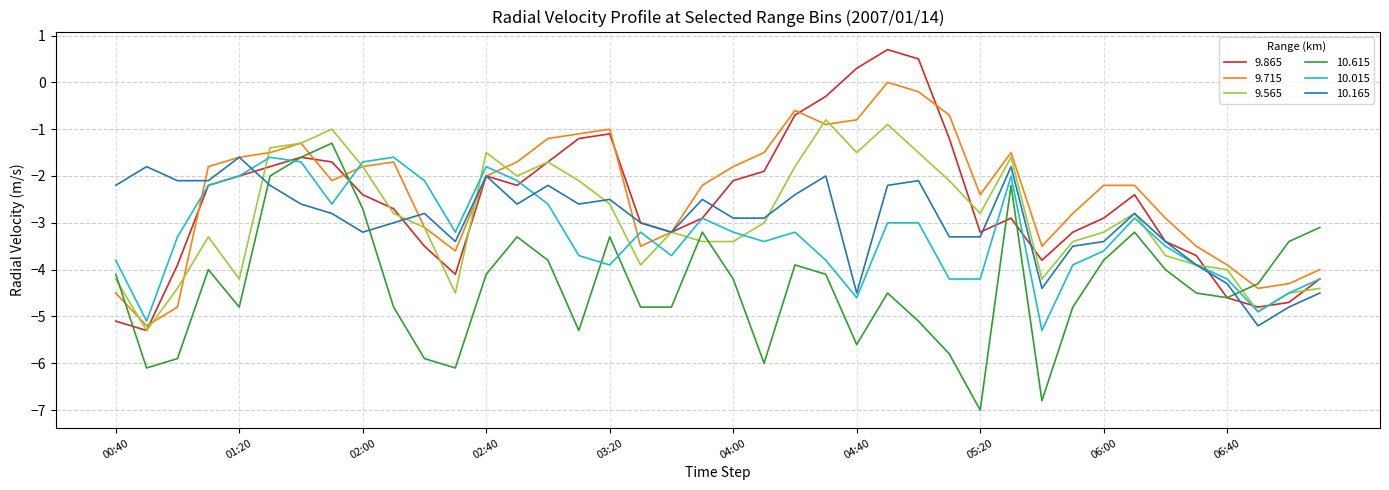

What is the minimum value shown in the chart?

-7.0